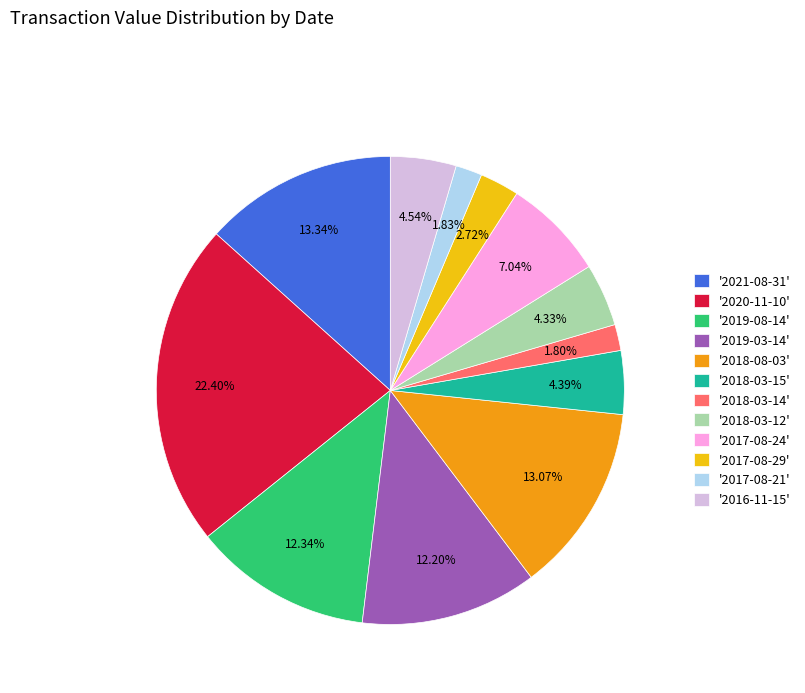

Do '2018-03-15' and '2017-08-21' together represent more than half of the pie?

No